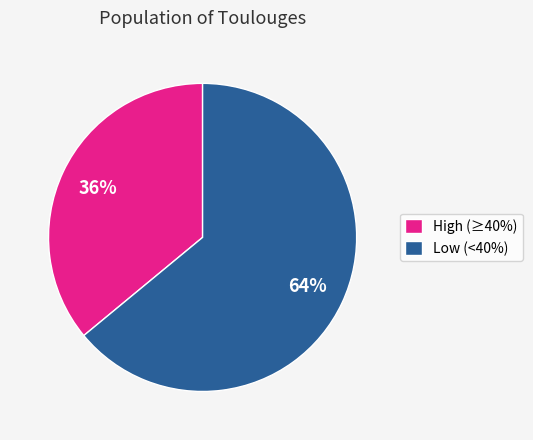

To the nearest percent, what is the difference between the largest and smallest slice percentages?

28%